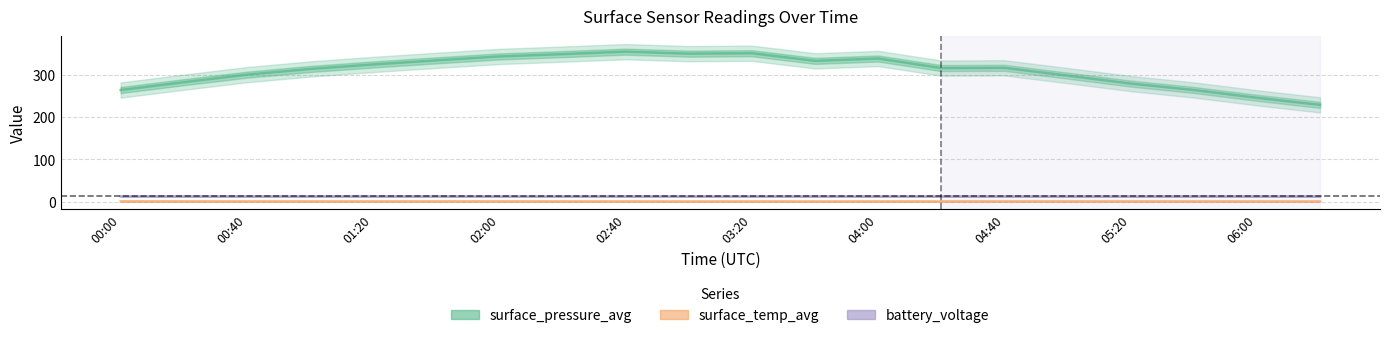

What position from the left is 05:00?

16